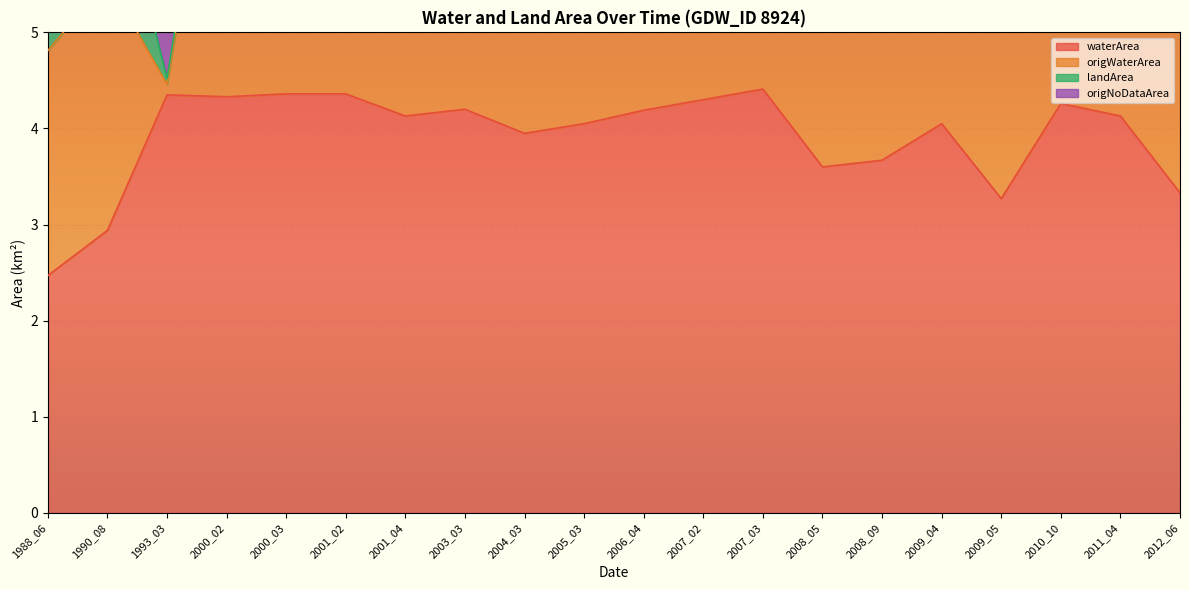

Which series has the largest range (max minus min)?

origWaterArea